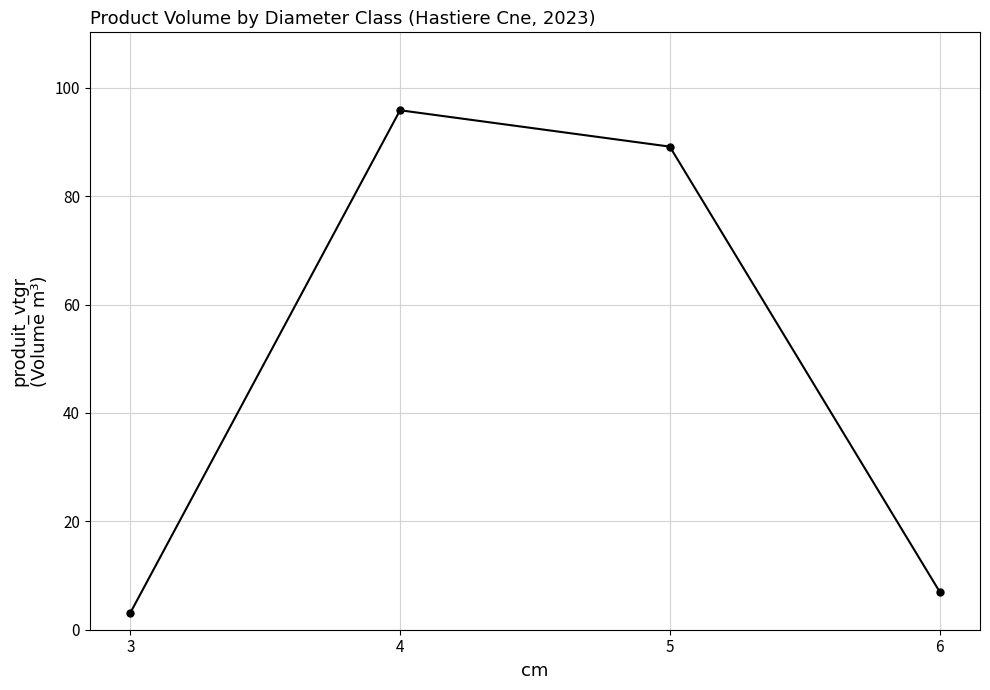

Reading right to left, what are all the values shown in this chart?

7.0	89.1	95.8	3.1